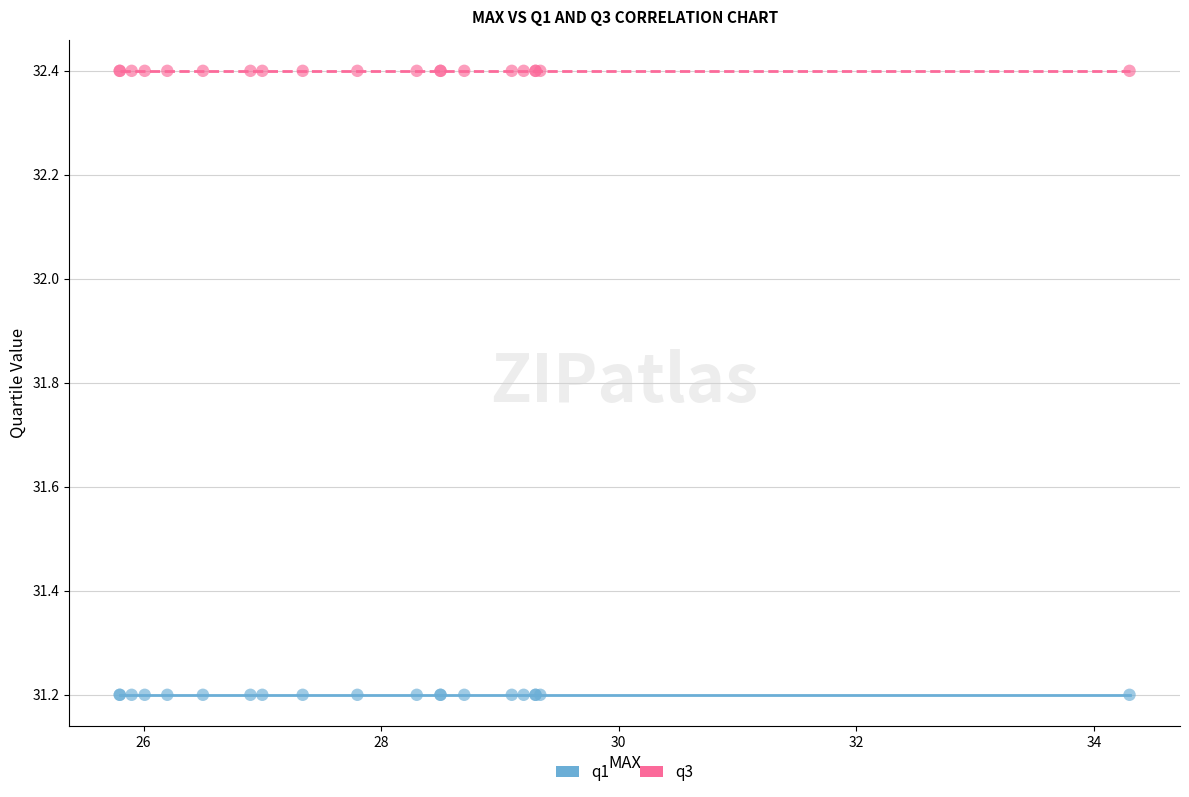

Which series contains the highest Y value?

q3